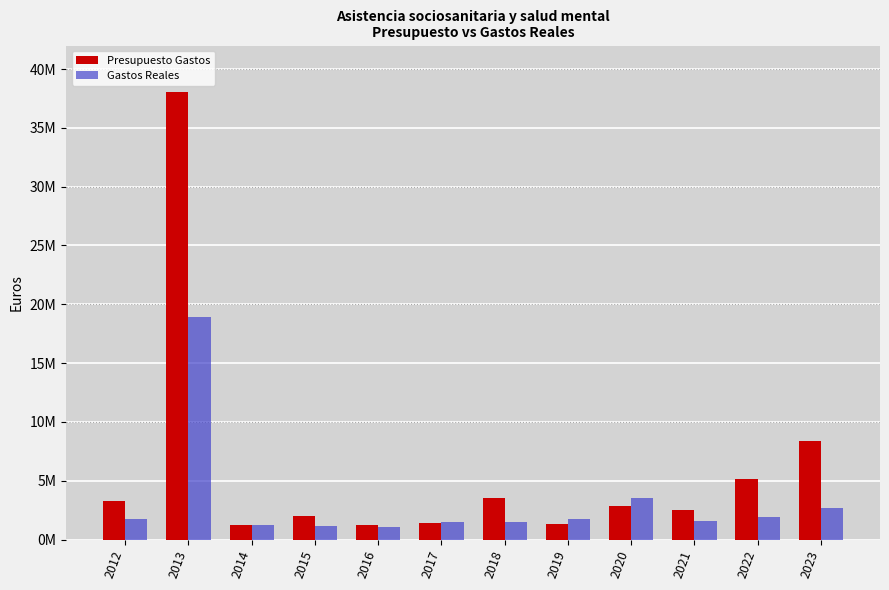

What is the minimum value shown in the chart?

1095500.1